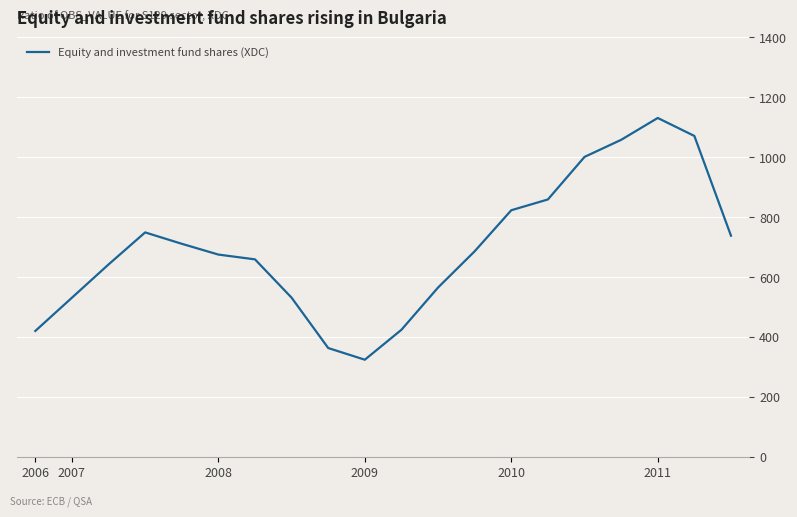

What is the greatest value displayed?

1131